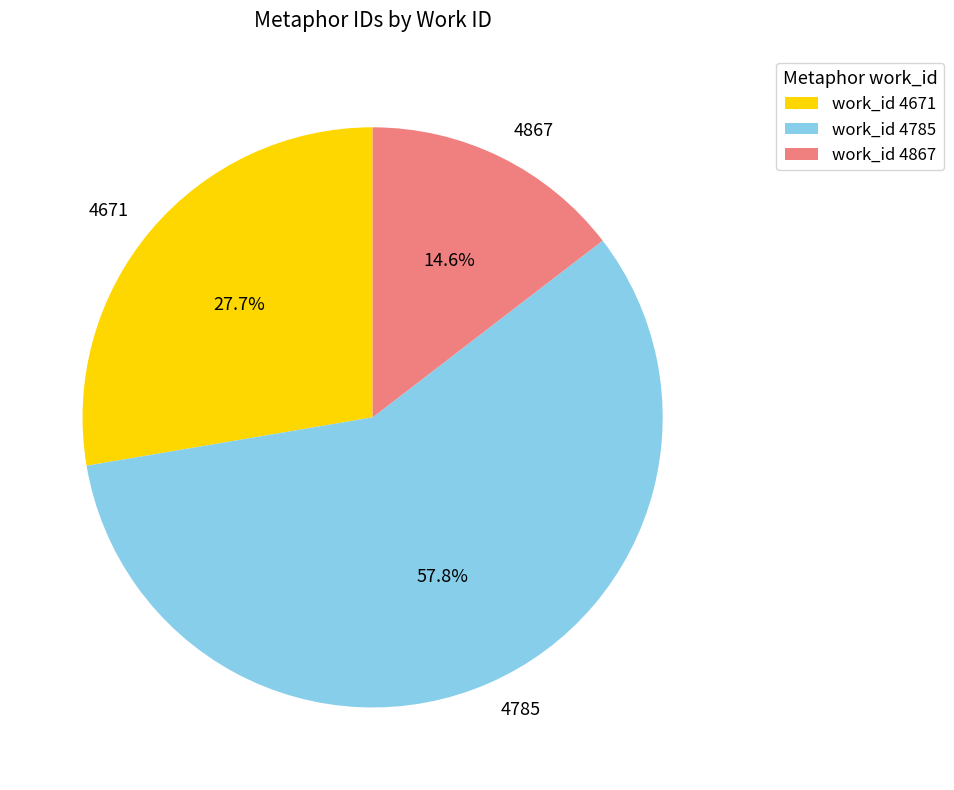

What portion of the pie excludes 4867?

85.4%